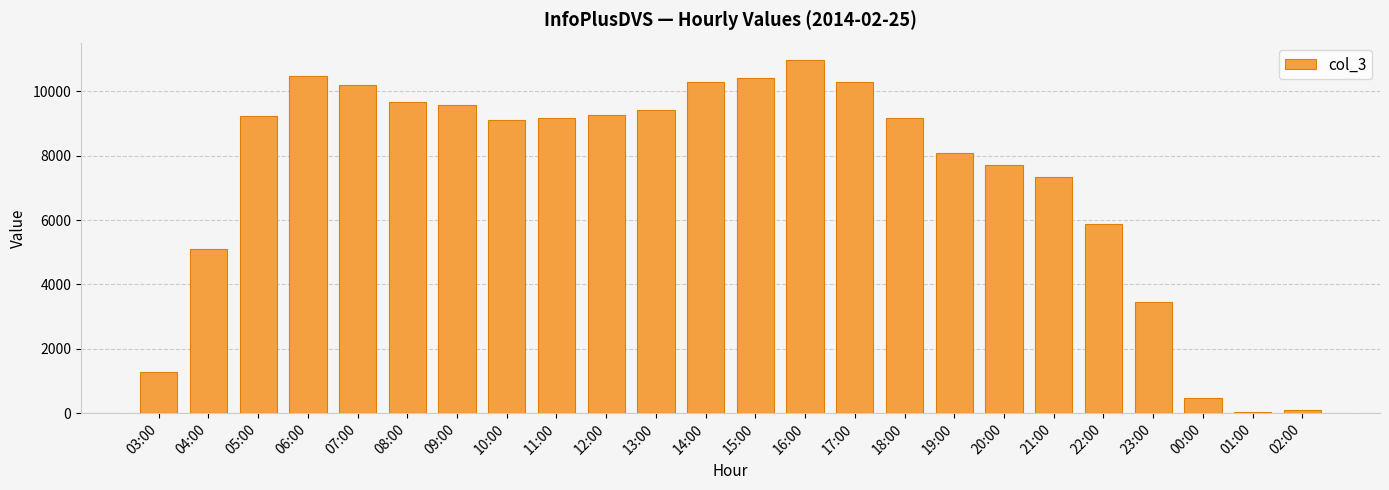

What is the label of the 24th bar from the left?

02:00